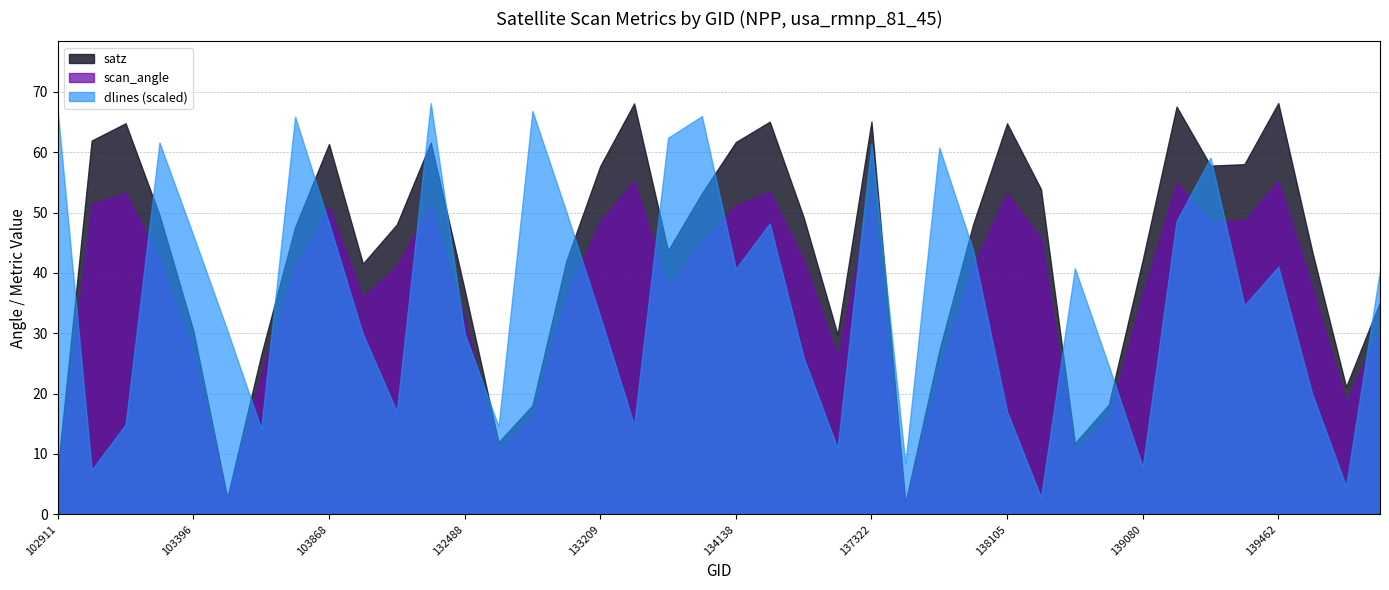

At which label is satz closest to 35?

140059